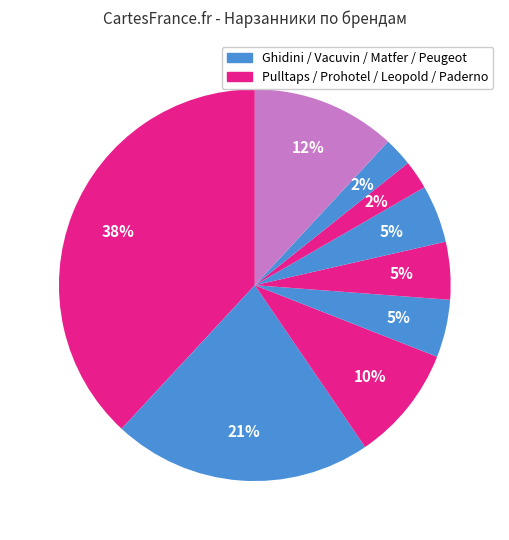

Count the number of slices in the pie.

9